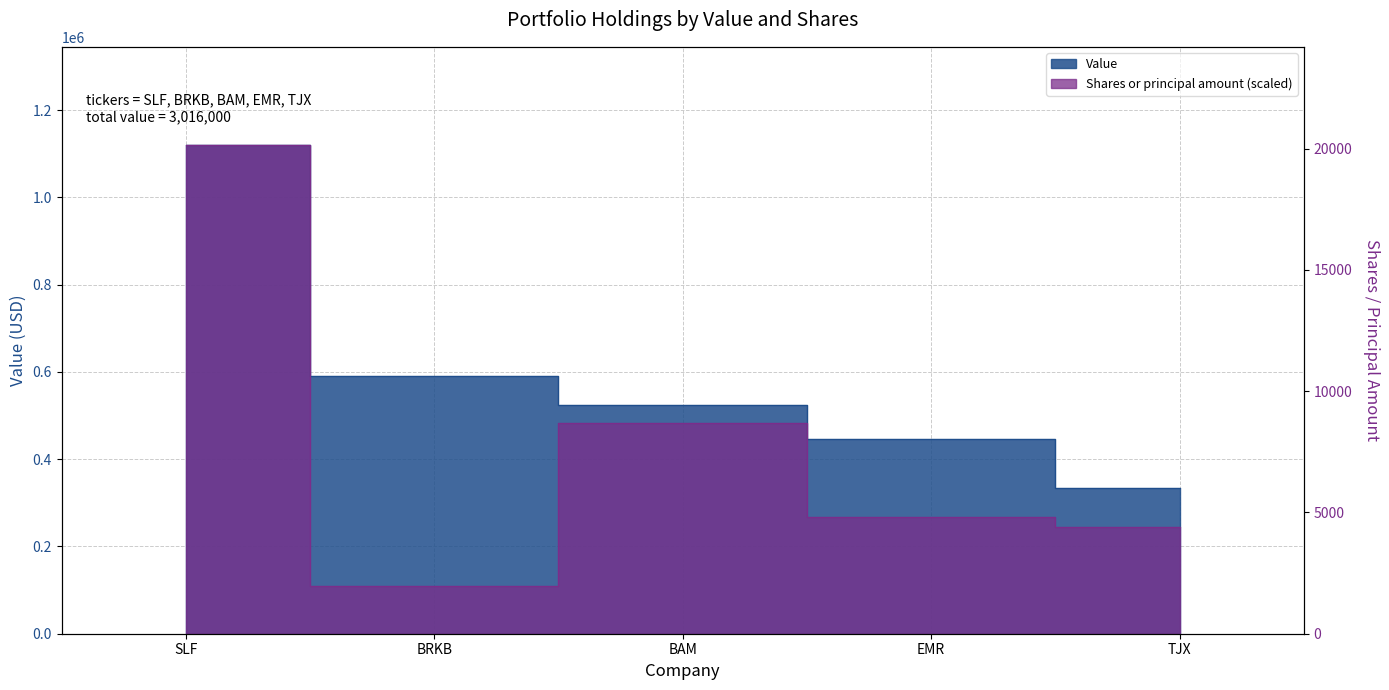

True or false: Shares or principal amount has more than 2 points higher than both neighbors.

False